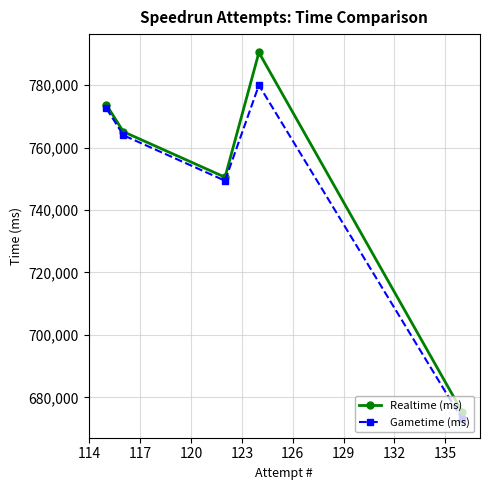

At how many categories does at least one series exceed 759561?

3